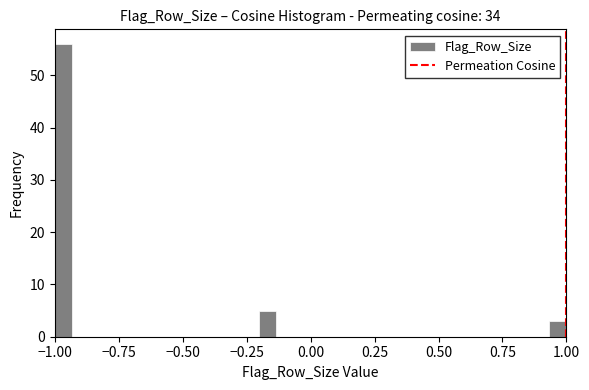

Around what value on the x-axis is the tallest bar? Give the approximate position of its centre, as read against the axis.

-0.95